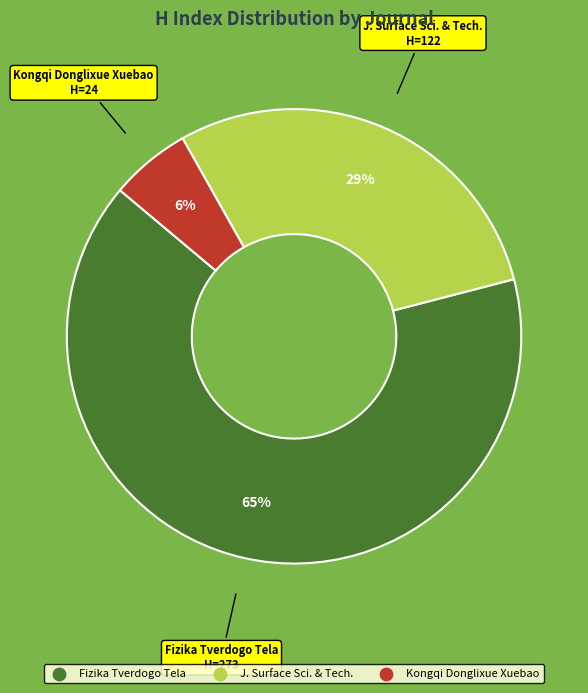

To the nearest percent, what is the difference between the largest and smallest slice percentages?

59%